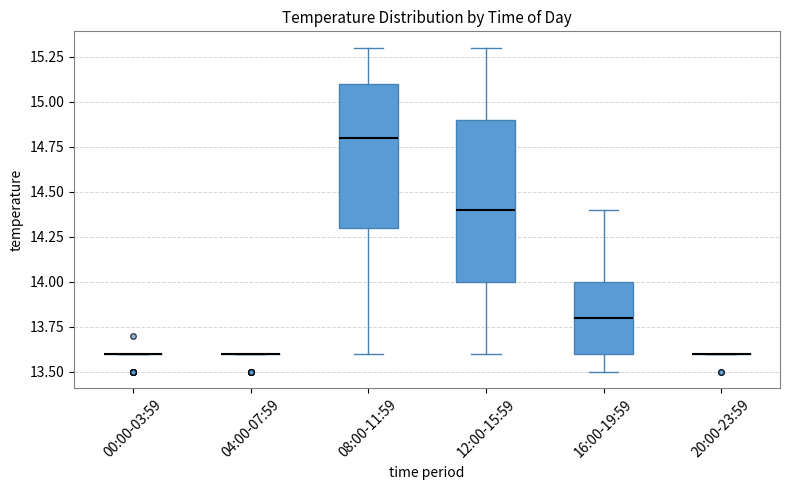

Where is the upper edge of the box for 12:00-15:59 on the y-axis? The values are not printed on the chart, so give them approximately, as read against the axis.

14.9